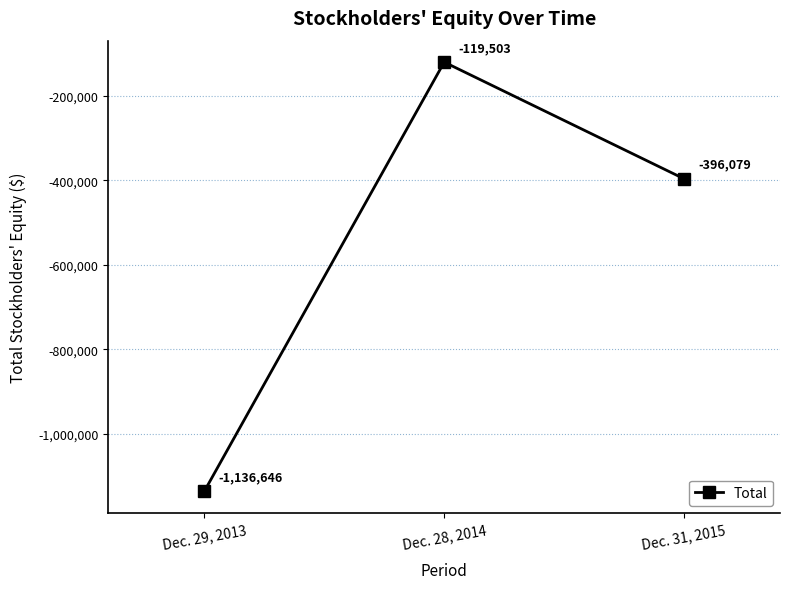

The value at Dec. 29, 2013 is -1136646. True or false?

True